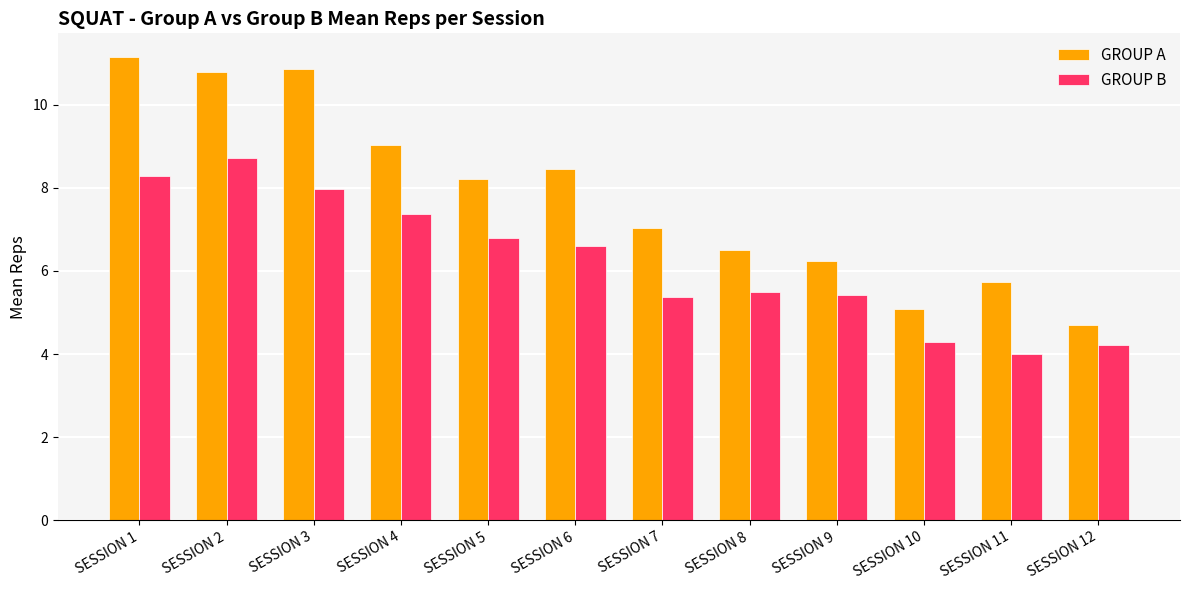

At SESSION 9, list the series in order from largest to smallest.

GROUP A, GROUP B